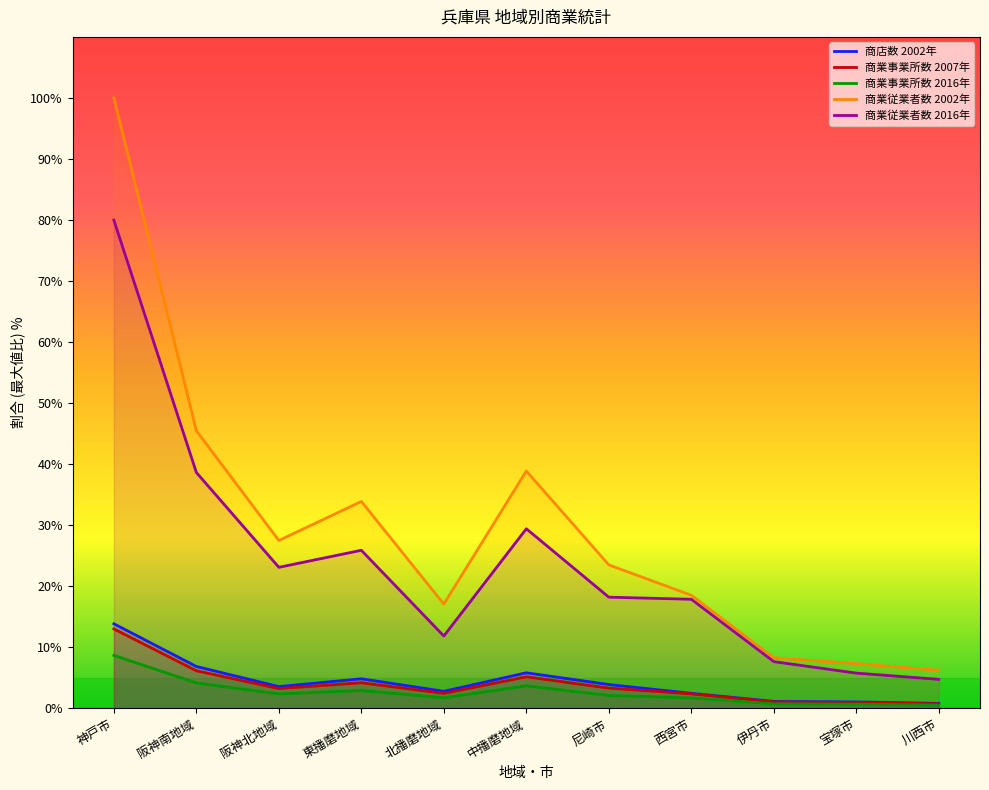

Is it true that 商業事業所数 2016年 equals 2.7 at 北播磨地域?

False